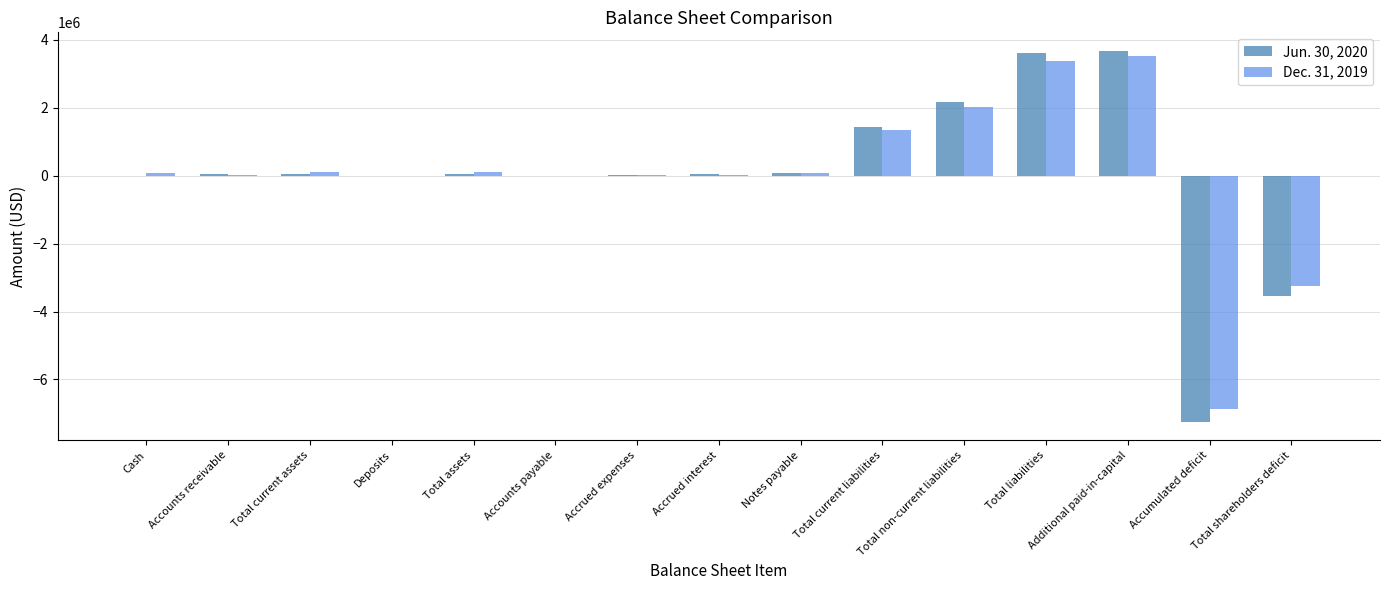

What is the total value across all series at Additional paid-in-capital?

7190807